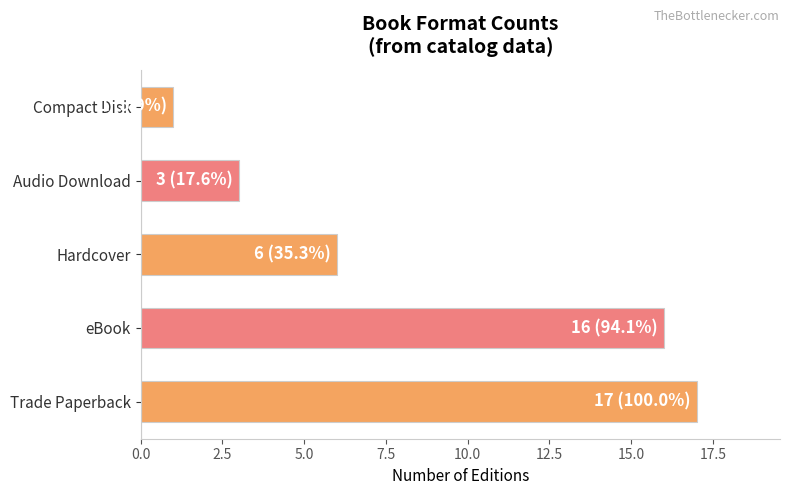

Which has a higher value, Compact Disk or Trade Paperback?

Trade Paperback